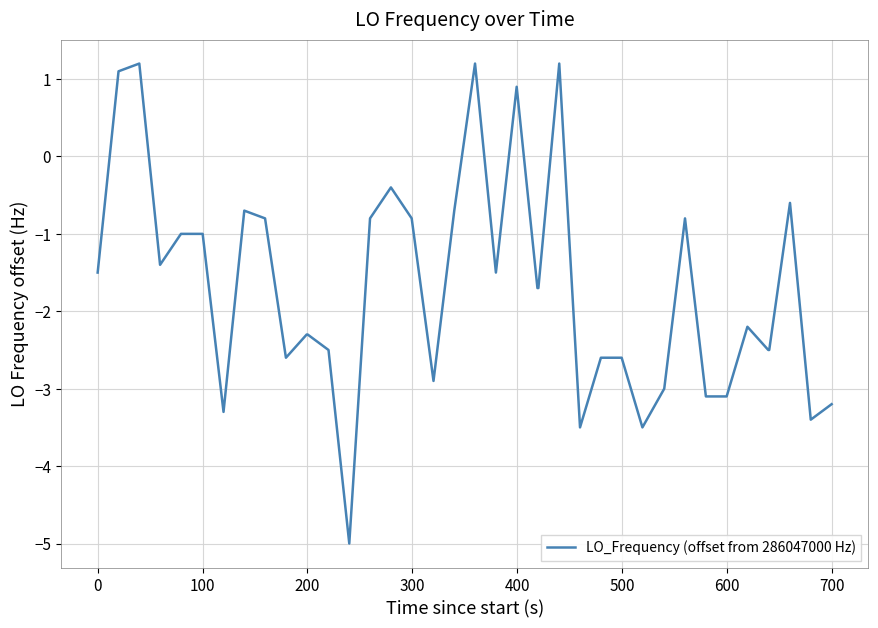

What is the sum of all values?

-66.9